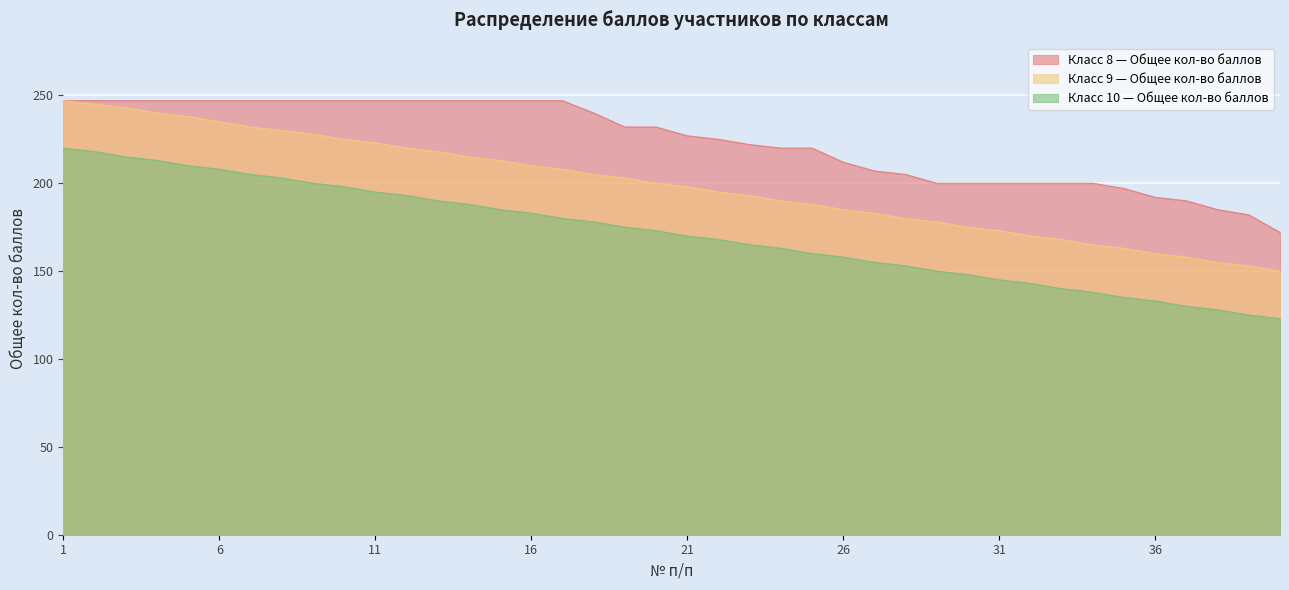

What is the sum of all Класс 9 — Общее кол-во баллов values?

7958